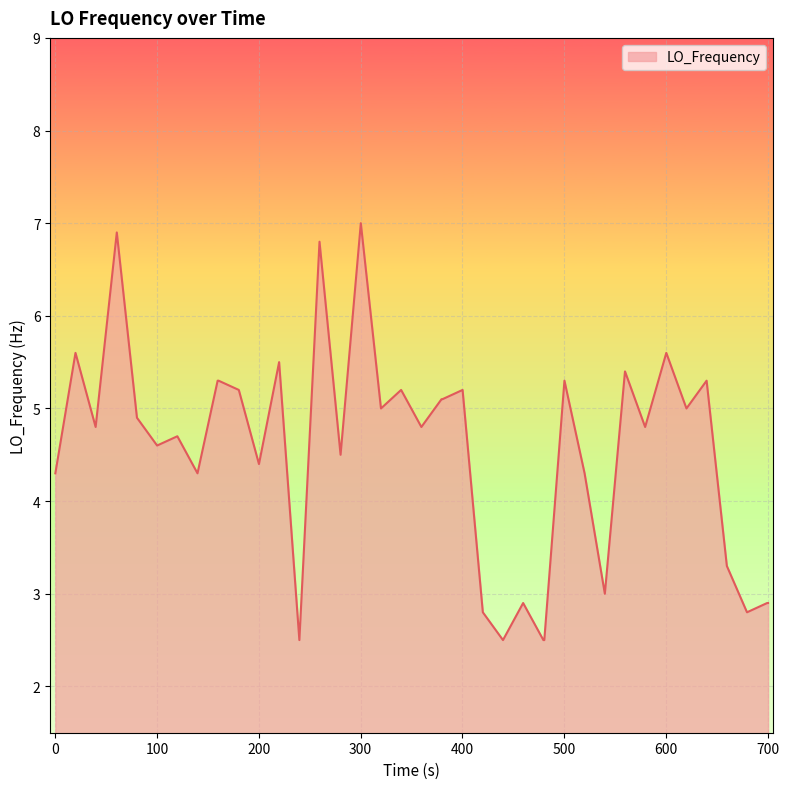

What is the minimum value shown in the chart?

2.5